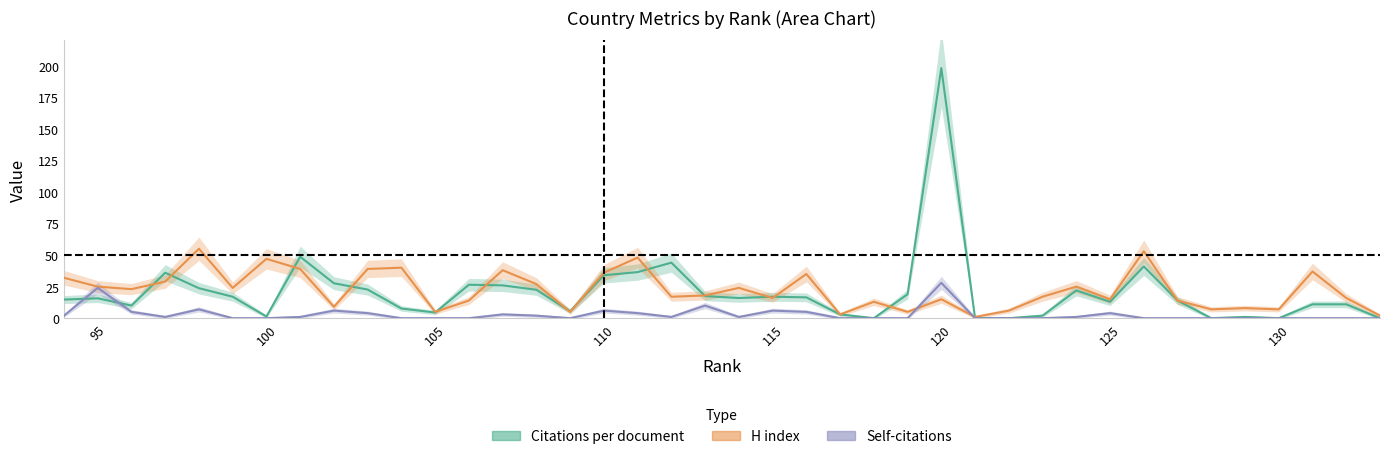

What is the average value of the H index series?

22.2